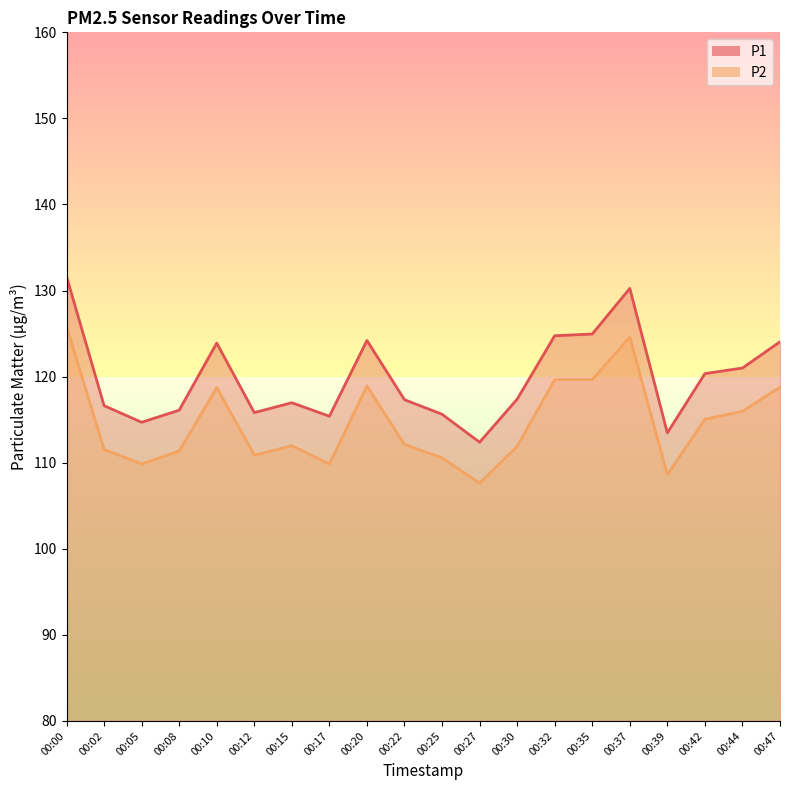

What value does the P1 series have at 00:39?

113.5